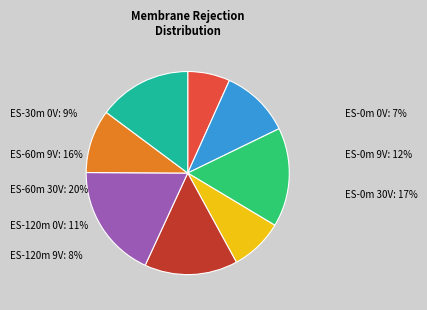

Does 1162 represent more than half of the total?

No